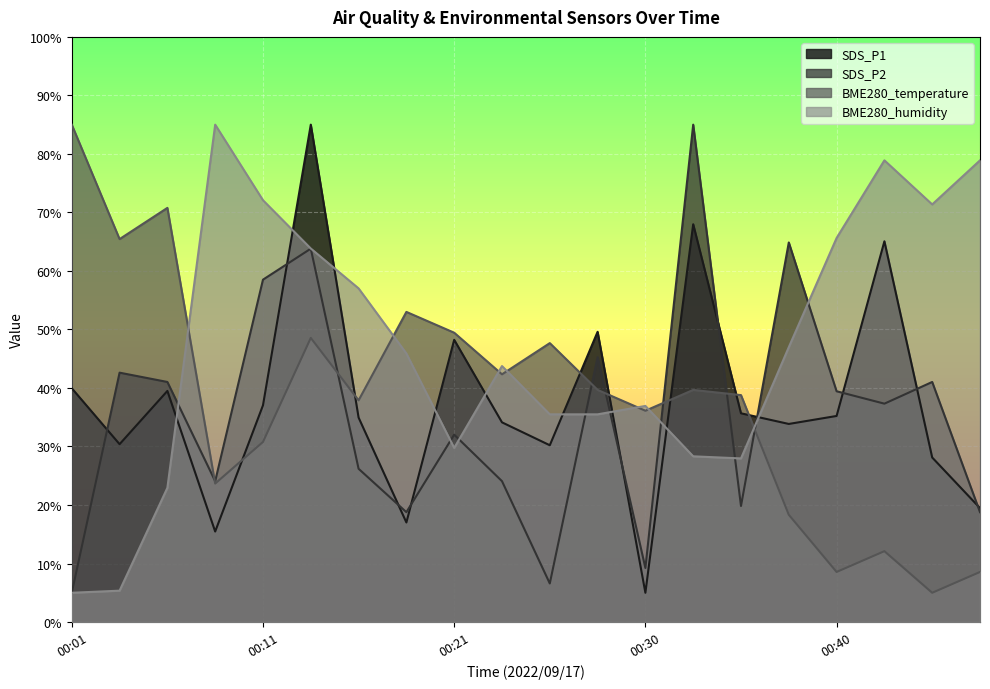

Between 00:16 and 00:28, which series saw the biggest shift?

BME280_humidity